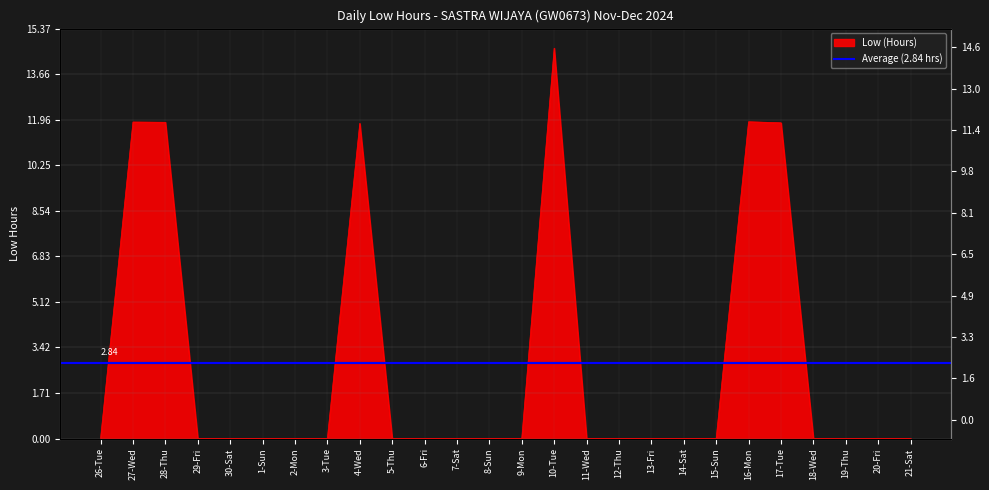

How many lines are shown in the chart?

1